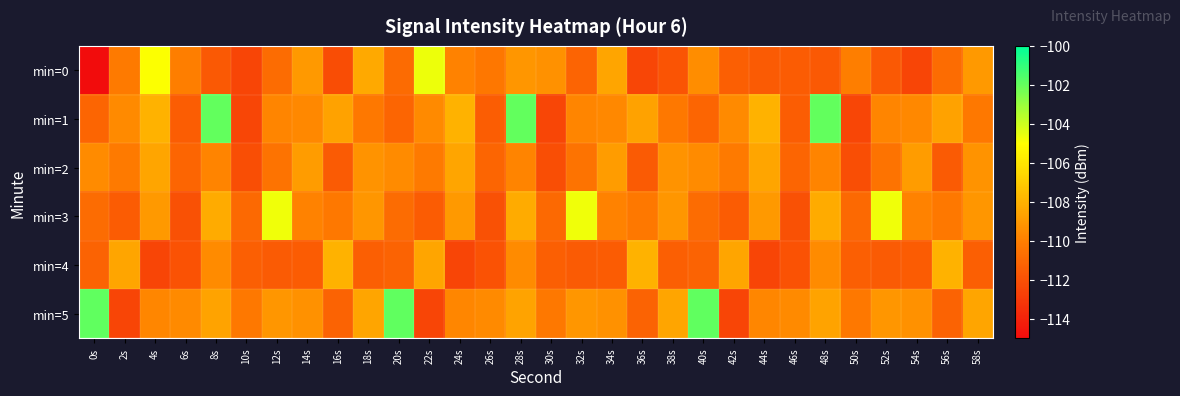

What is the difference between the highest and lowest values at 0s?

104.1